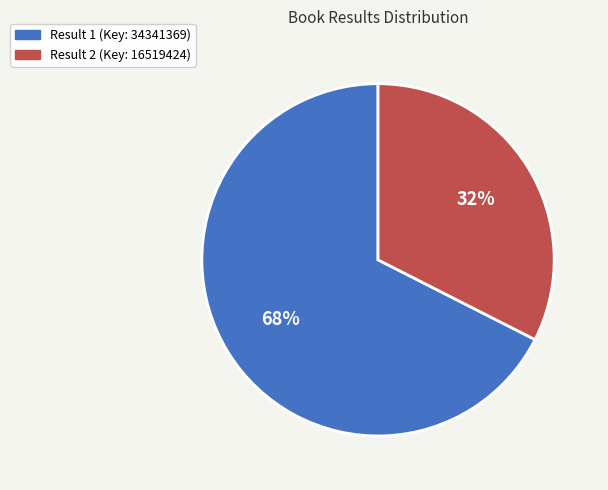

Is there a majority slice in this chart?

Yes